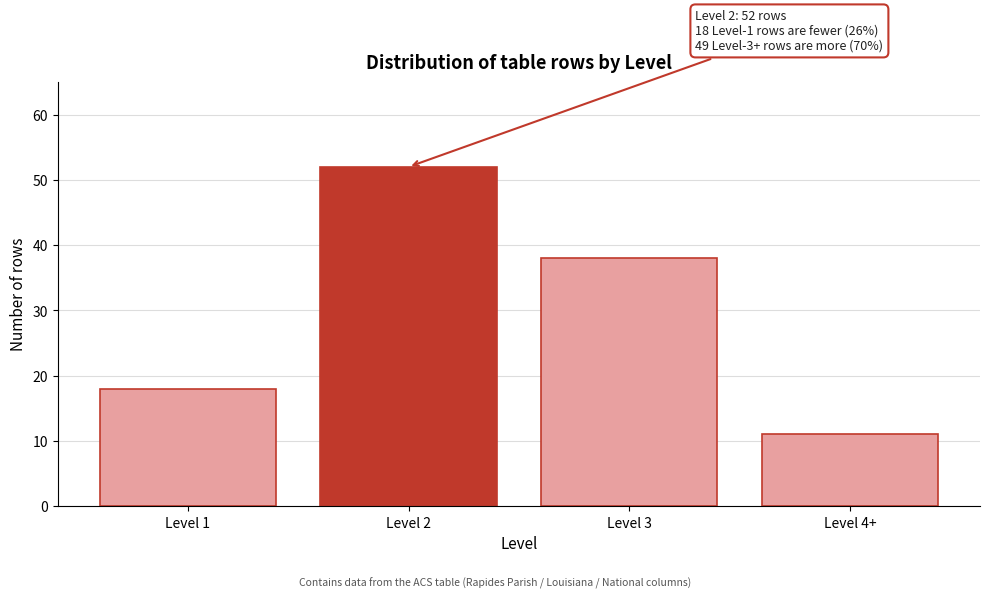

Reading left to right, transcribe all the data shown in this chart.

18	52	38	11